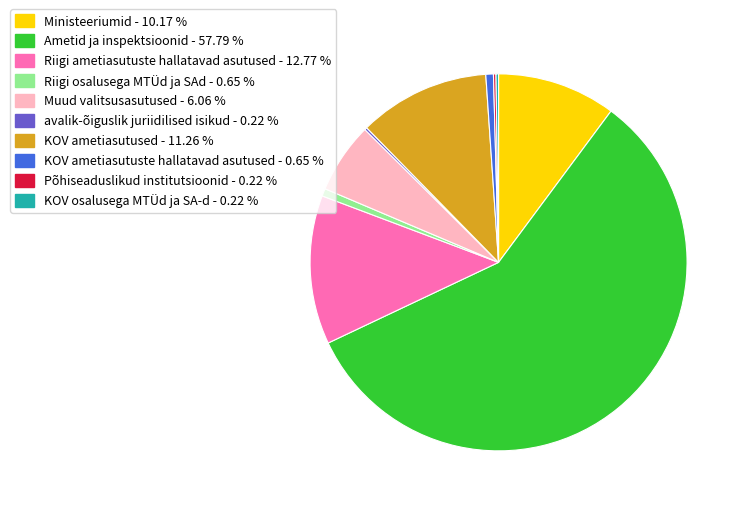

Is there any slice that represents more than half of the pie?

Yes